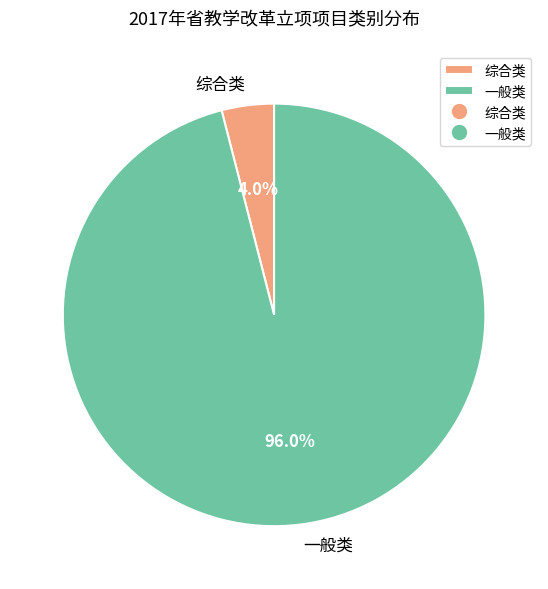

The 一般类 slice represents 86% of the pie. True or false?

False